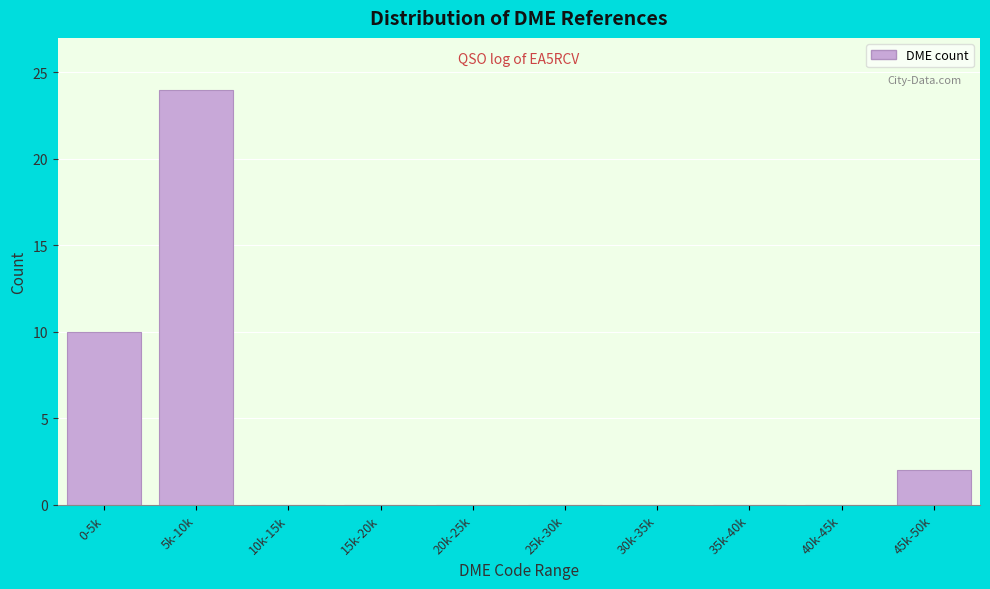

Reading left to right, extract all data points from this chart.

0-5k=10	5k-10k=24	10k-15k=0	15k-20k=0	20k-25k=0	25k-30k=0	30k-35k=0	35k-40k=0	40k-45k=0	45k-50k=2